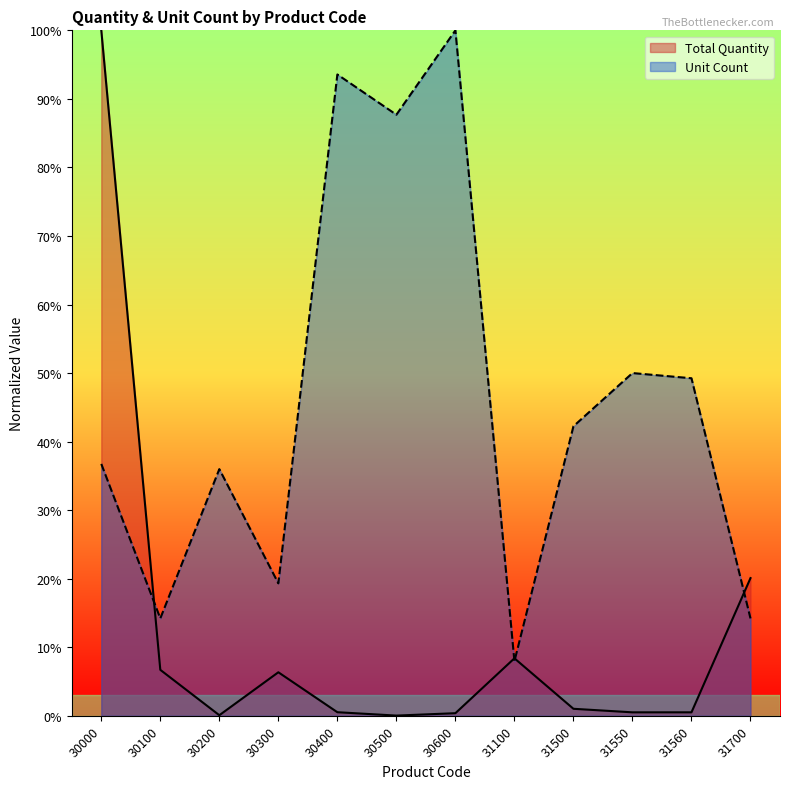

How many categories are shown in the chart?

12